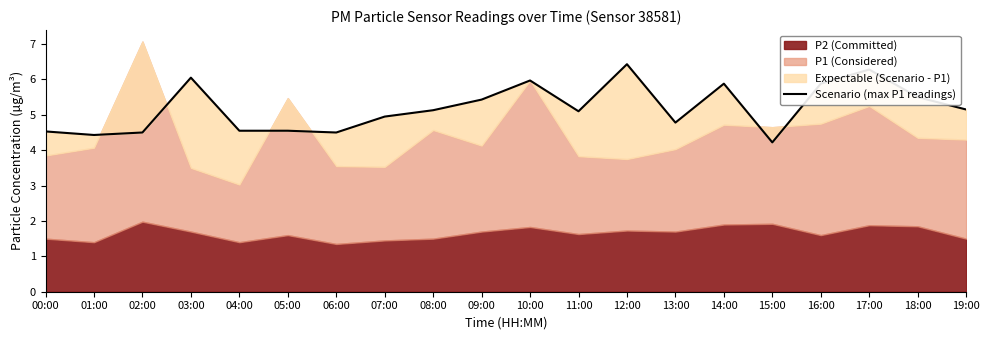

How many points are higher than both their immediate neighbors (excluding endpoints)?

5